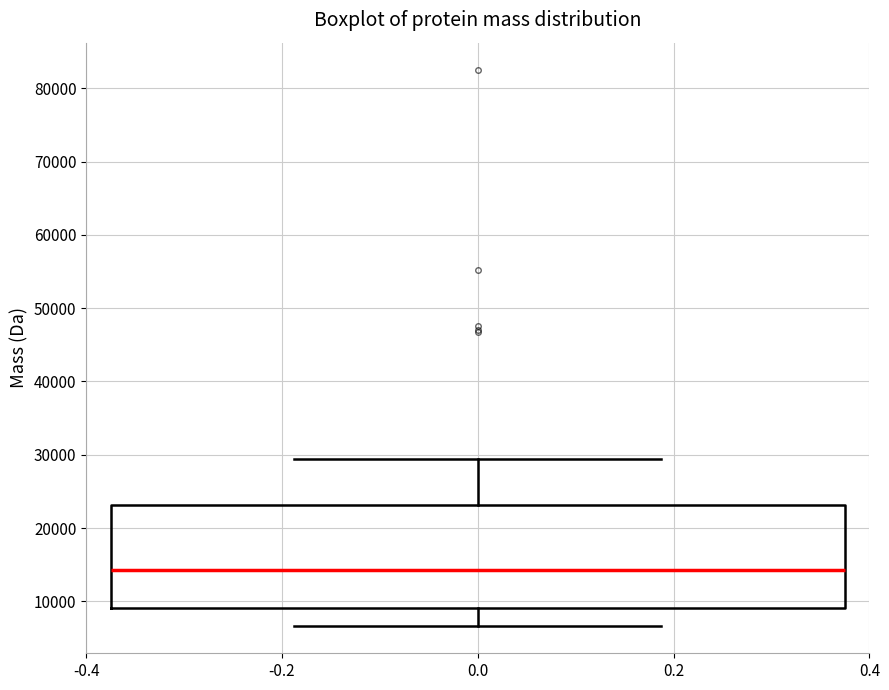

Read this box plot against the y-axis: the position of the median line, the range covered by the box, and the ends of both whiskers. The values are not printed on the chart, so give them approximately, as read against the axis.

median 14000, box 9000 to 23000, whiskers 7000 to 29000